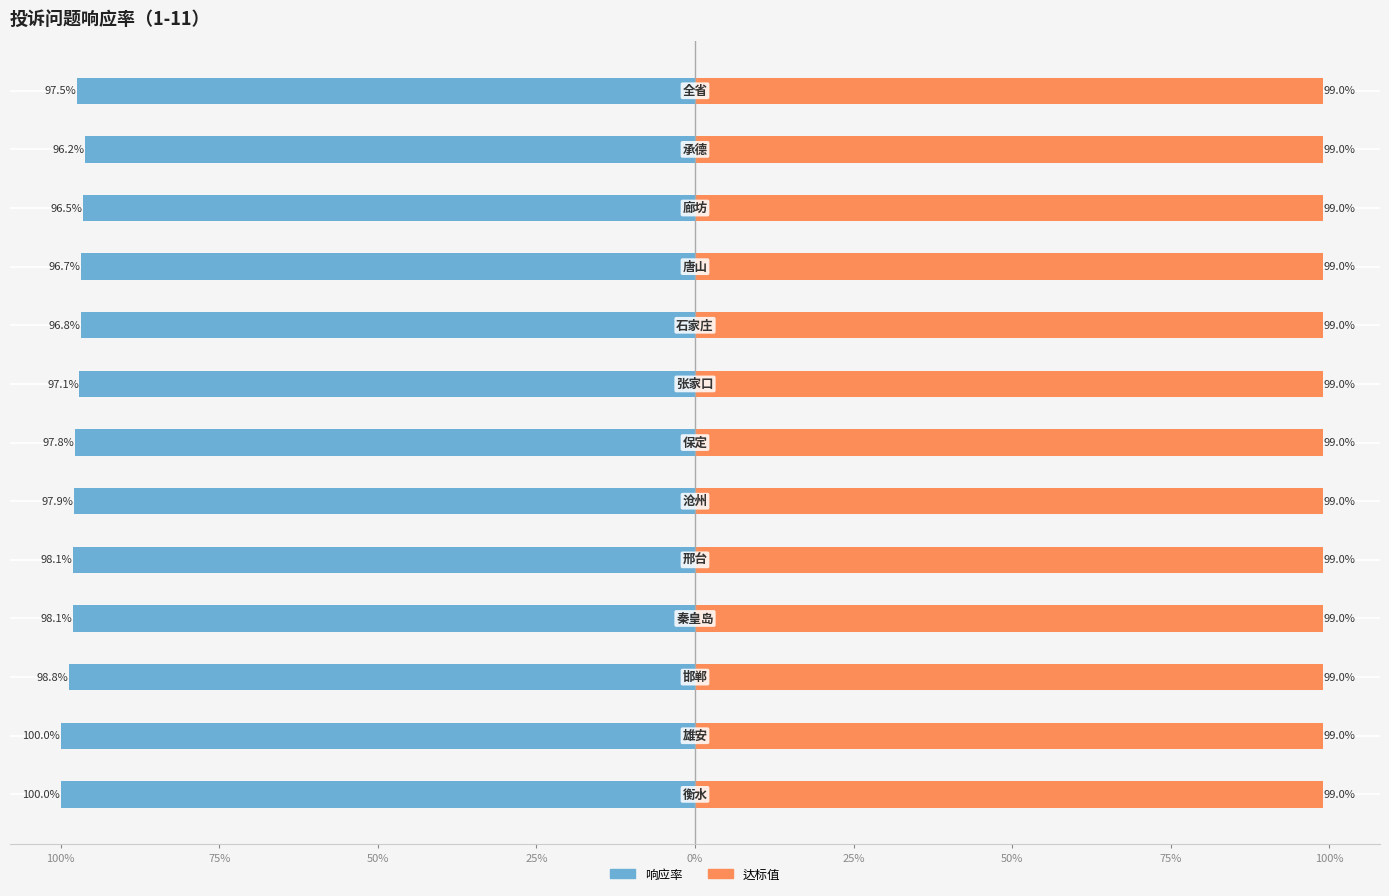

True or false: 响应率 has a value of -0.5 at 0%.

False